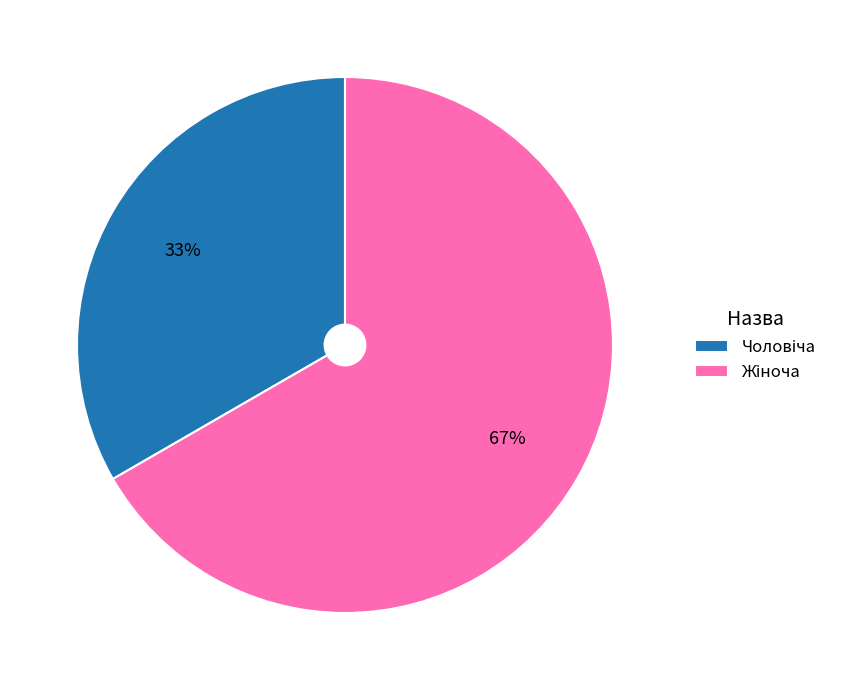

Does any single category account for the majority?

Yes